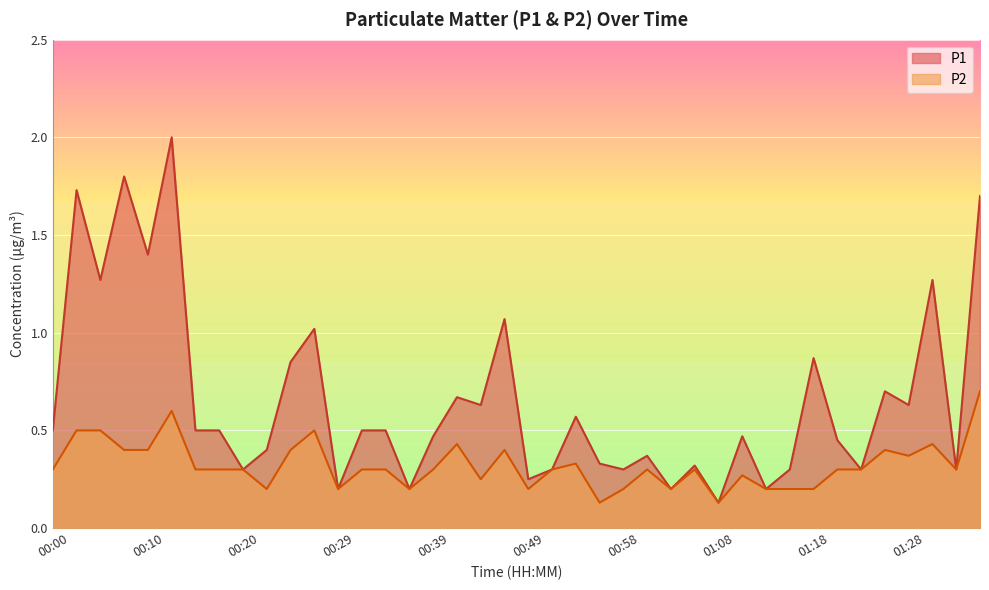

List the labels in order of P2 value, smallest first.

00:56, 01:08, 00:22, 00:29, 00:37, 00:49, 00:58, 01:03, 01:13, 01:15, 01:18, 00:44, 01:11, 00:00, 00:15, 00:17, 00:20, 00:32, 00:34, 00:39, 00:51, 01:01, 01:06, 01:20, 01:23, 01:32, 00:54, 01:28, 00:07, 00:10, 00:25, 00:46, 01:25, 00:42, 01:30, 00:03, 00:05, 00:27, 00:12, 01:35